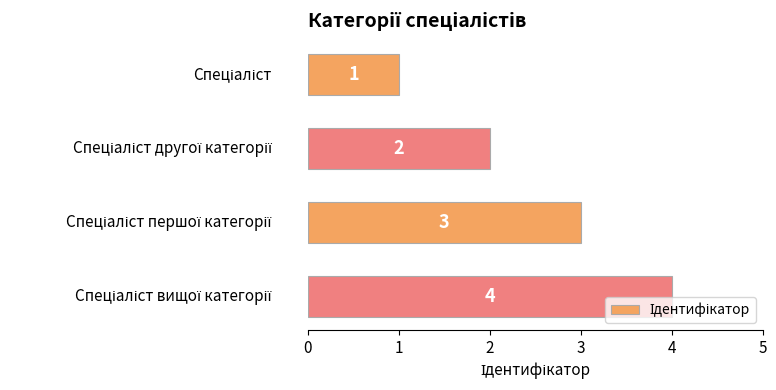

Count the number of categories in the chart.

4